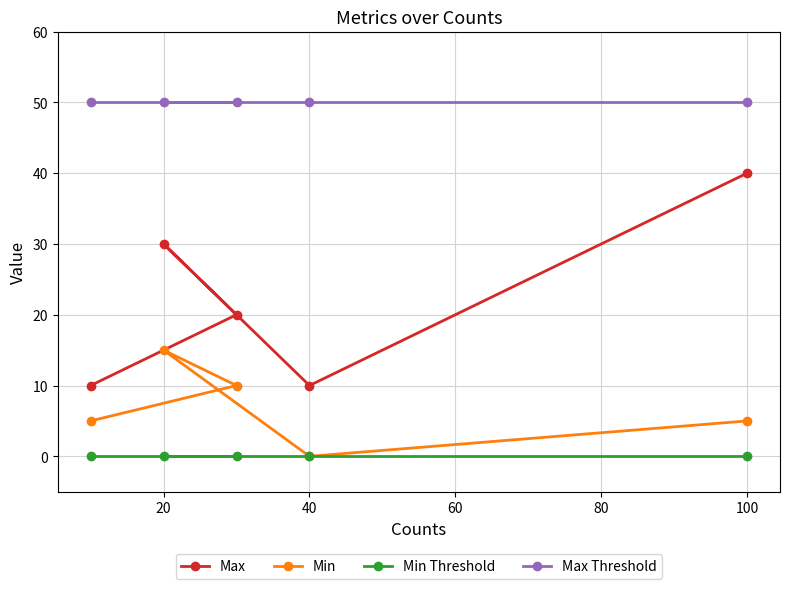

Is the value of Max at 80 greater than the value of Max Threshold at 0?

No